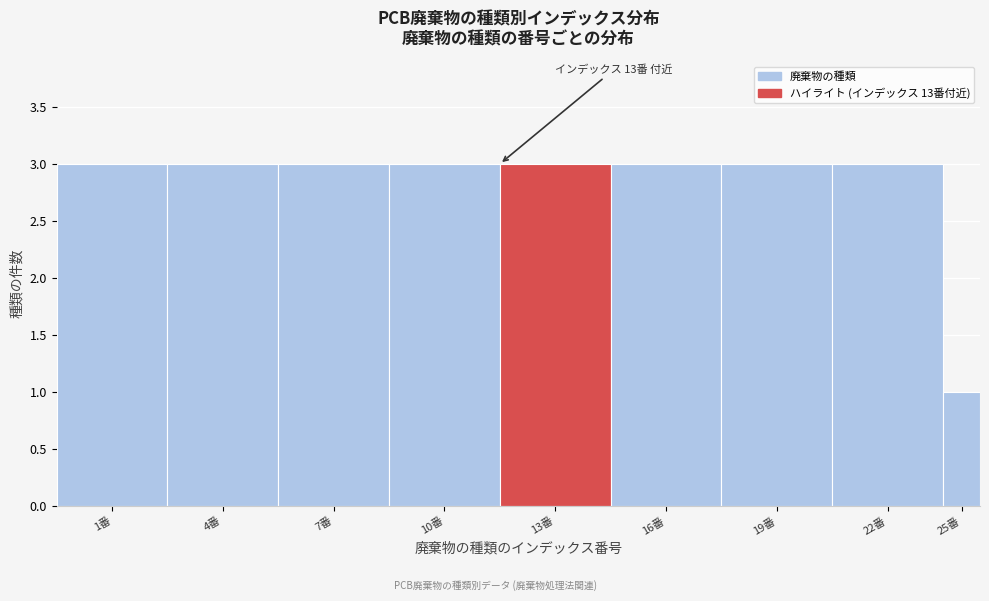

Reading left to right, what are all the values shown in this chart?

3	3	3	3	3	3	3	3	1